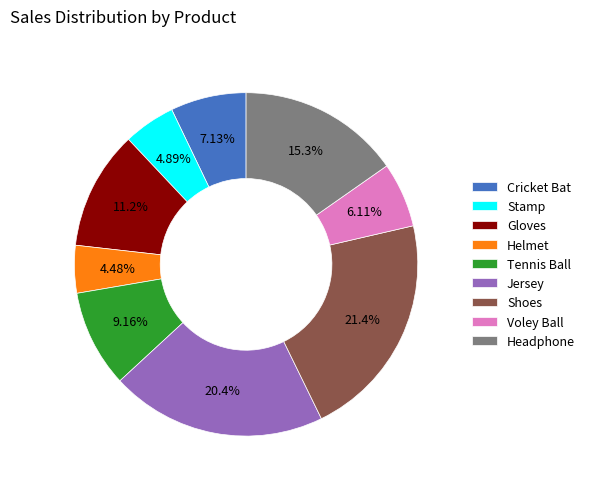

What is the largest slice in the pie chart?

Shoes